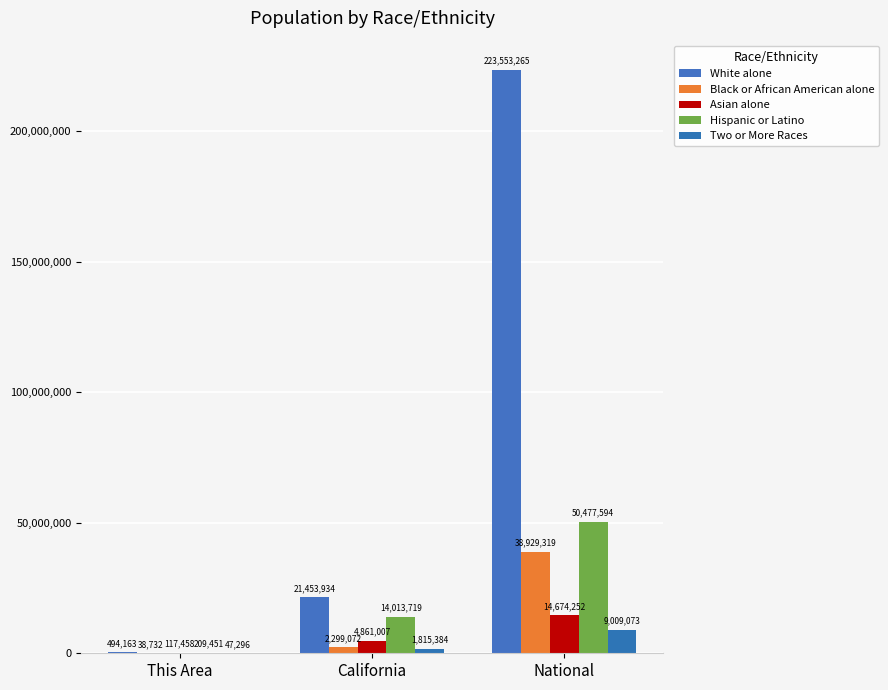

Read the White alone value at National, to the nearest 50.

223553250